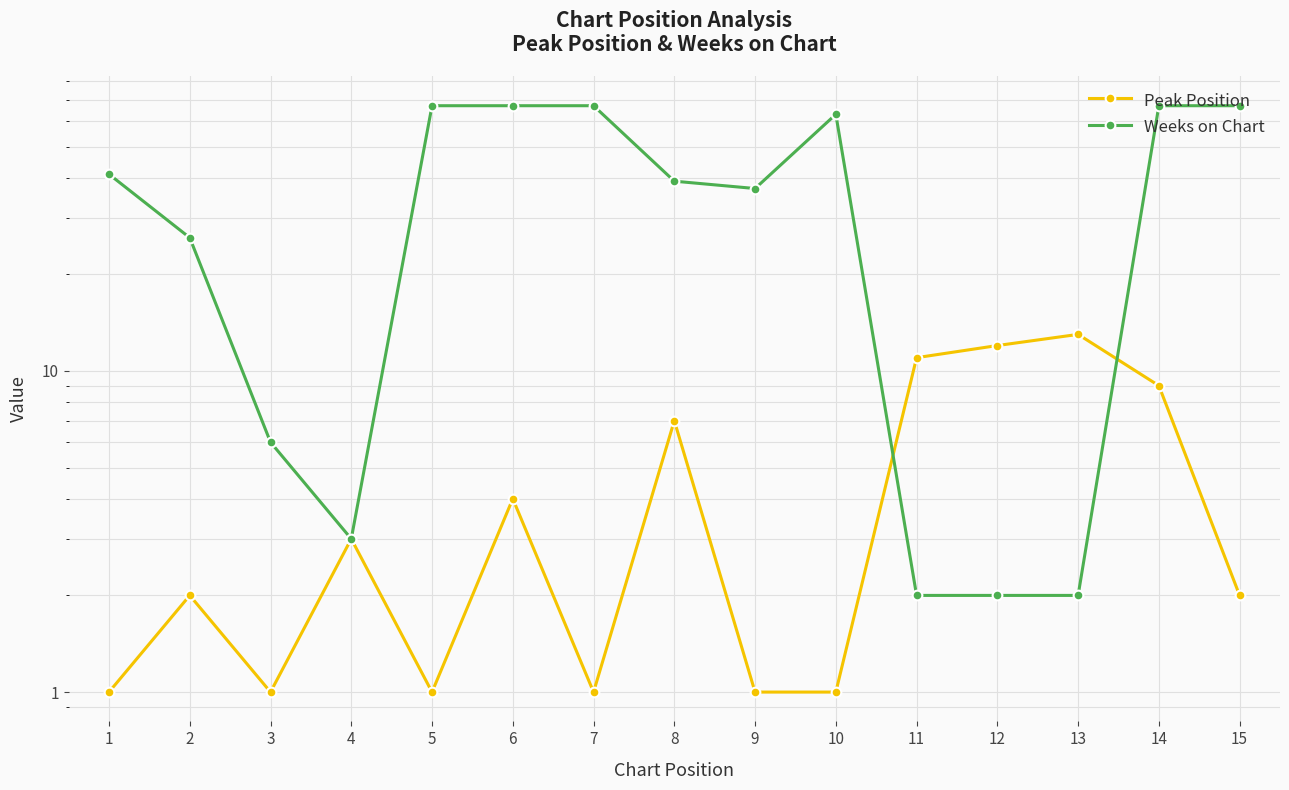

Rank the series by their maximum value, from lowest to highest.

Peak Position, Weeks on Chart